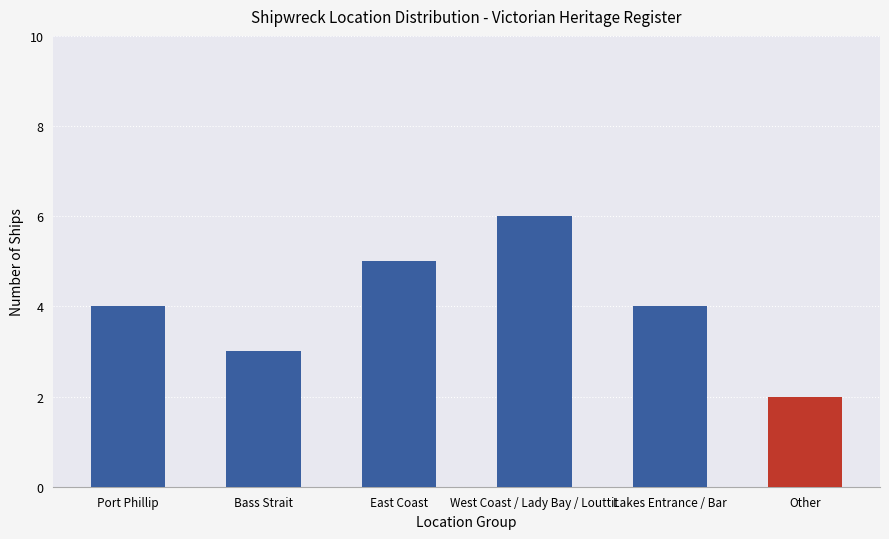

The chart shows a value of 6 at Port Phillip. True or false?

False